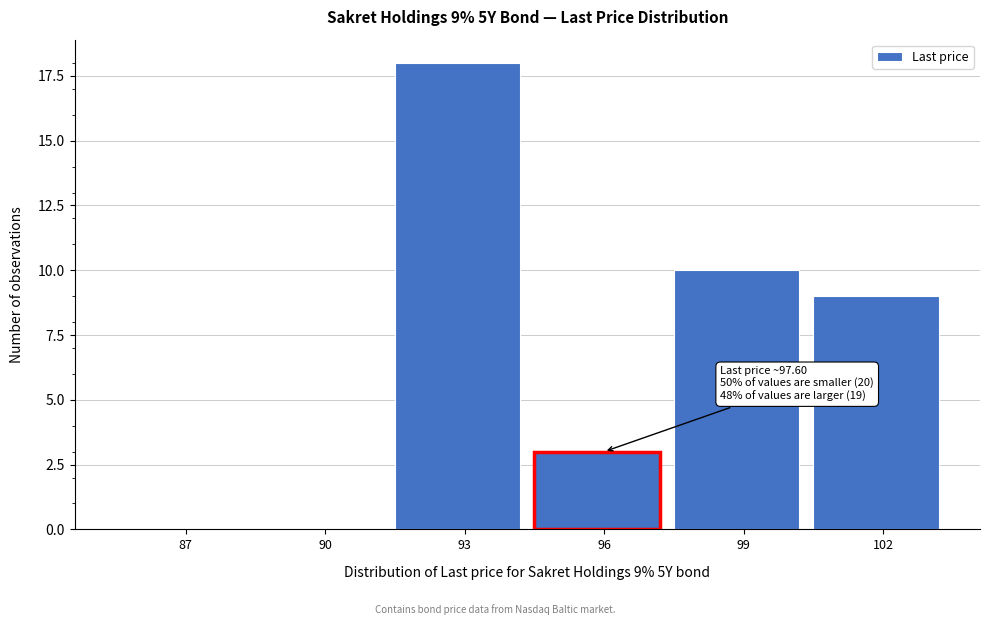

Reading right to left, extract all data points from this chart.

102=9	99=10	96=3	93=18	90=0	87=0